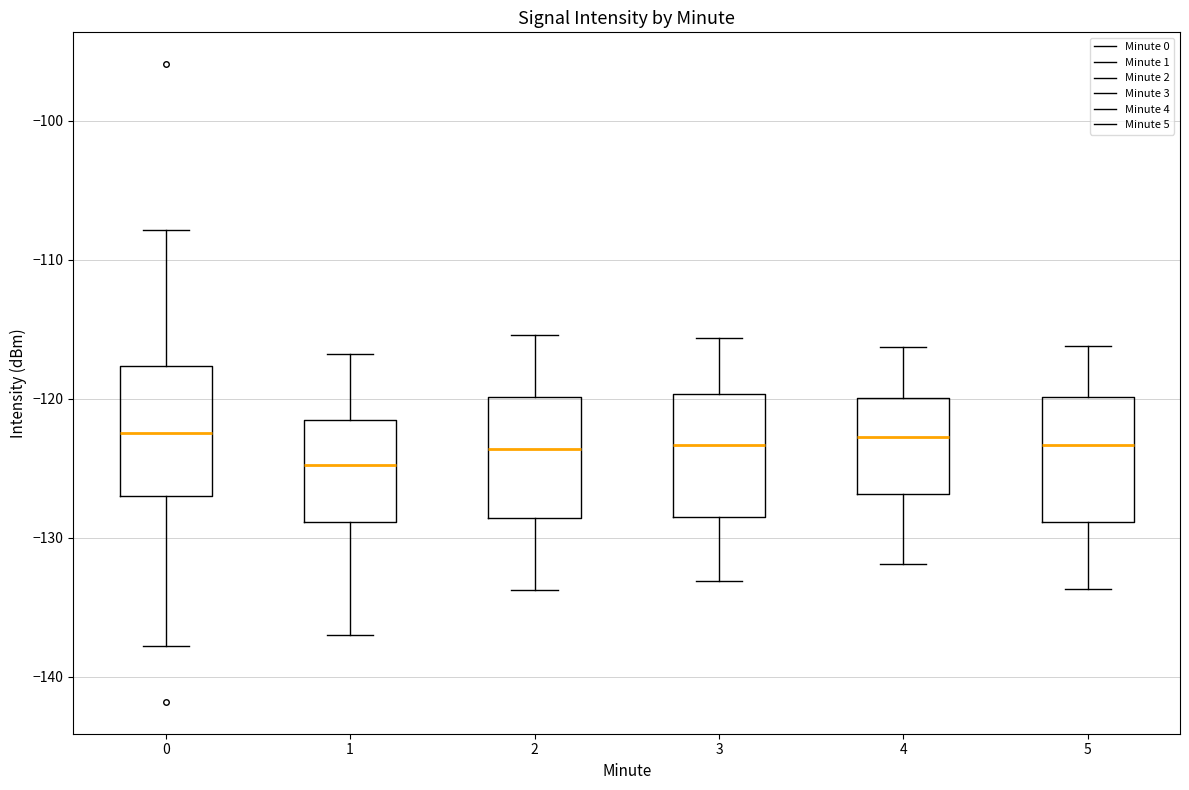

Where is the upper edge of the box at x = 4 on the y-axis? The values are not printed on the chart, so give them approximately, as read against the axis.

-120